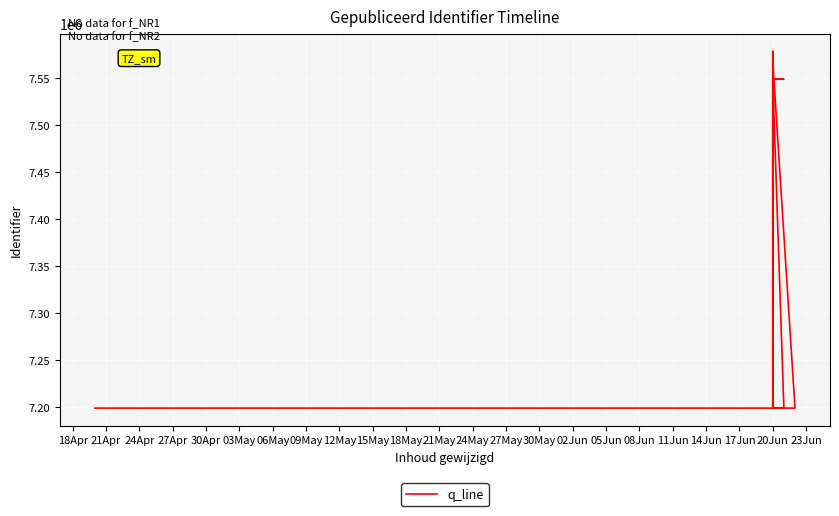

What is the label of the 4th point from the left?

20Jun